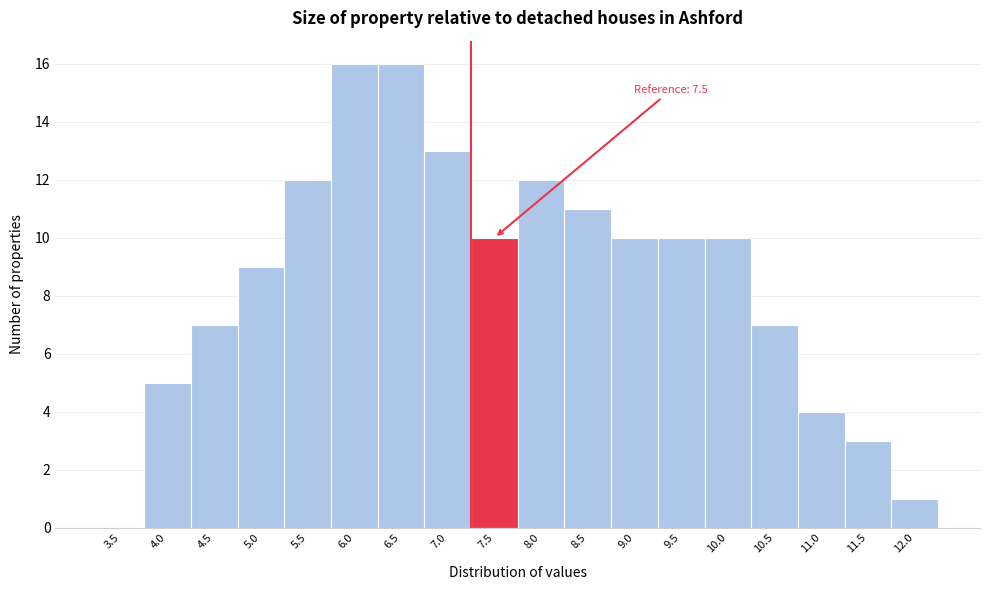

Reading left to right, list all the values displayed in this chart.

3.5=0	4.0=5	4.5=7	5.0=9	5.5=12	6.0=16	6.5=16	7.0=13	7.5=10	8.0=12	8.5=11	9.0=10	9.5=10	10.0=10	10.5=7	11.0=4	11.5=3	12.0=1